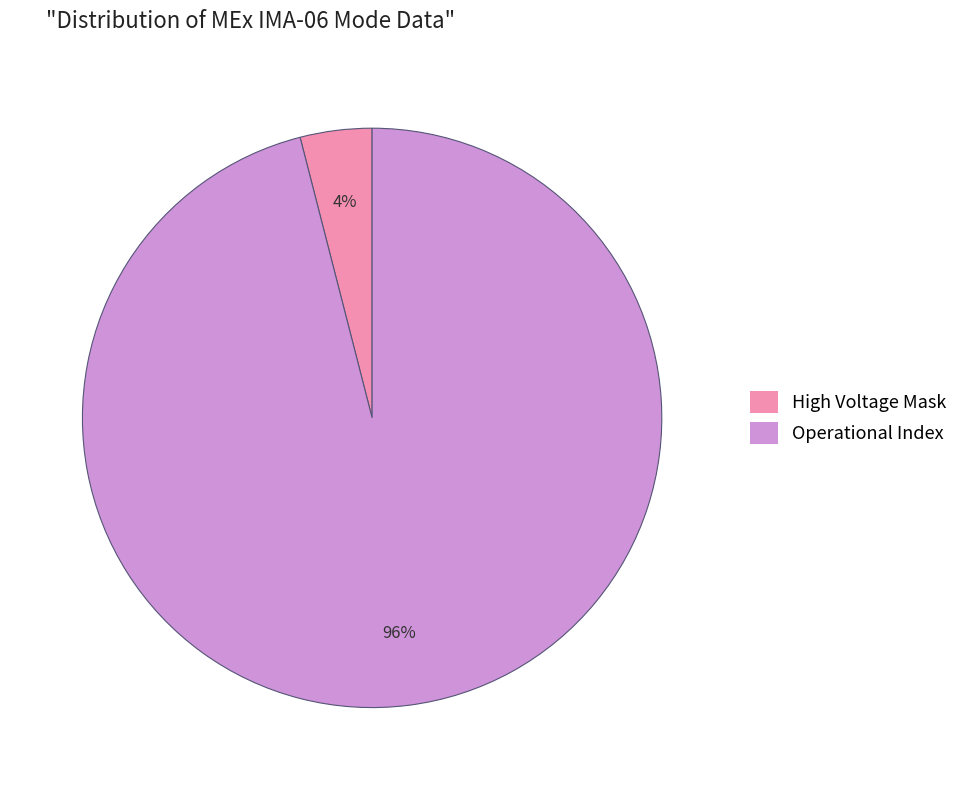

Do High Voltage Mask and Operational Index together represent more than half of the pie?

Yes